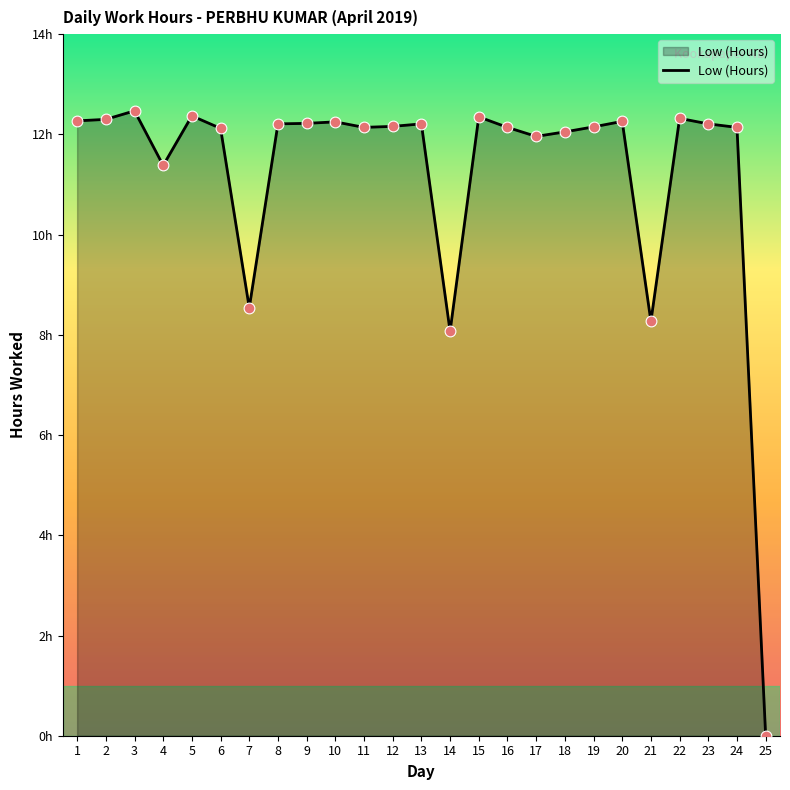

What is the change in value from 14 to 18?

+4.0